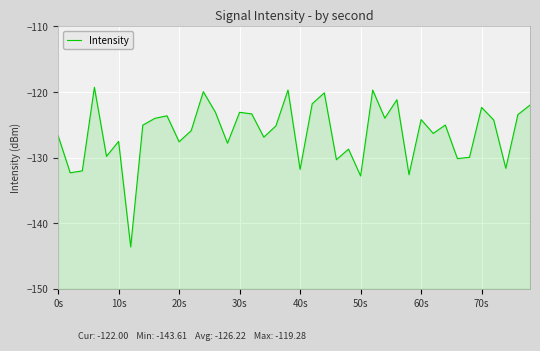

How many points are lower than both their immediate neighbors (excluding endpoints)?

14